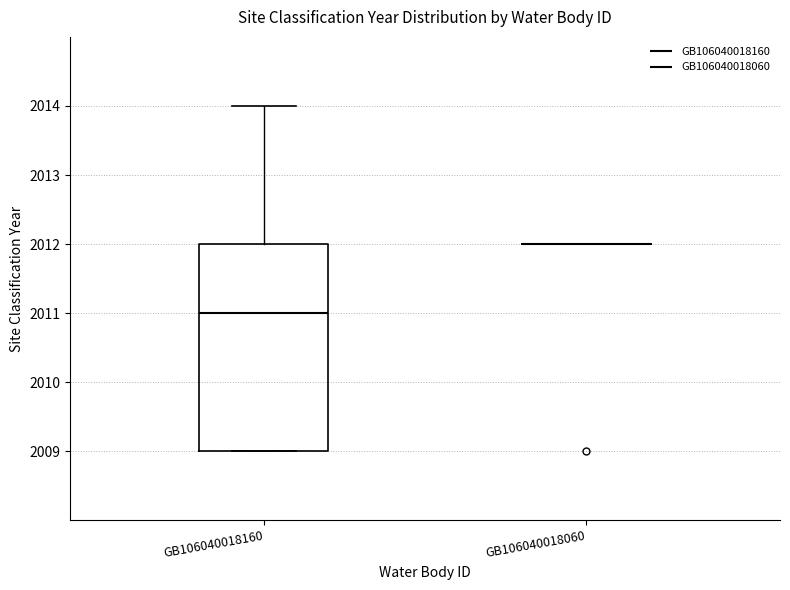

Reading left to right, read every box against the y-axis: the position of its median line, the range the box covers, and the ends of its whiskers. The values are not printed on the chart, so give them approximately, as read against the axis.

GB106040018160: median 2011, box 2009 to 2012, whiskers 2009 to 2014
GB106040018060: box collapsed to a line at 2012, whiskers 2012 to 2012